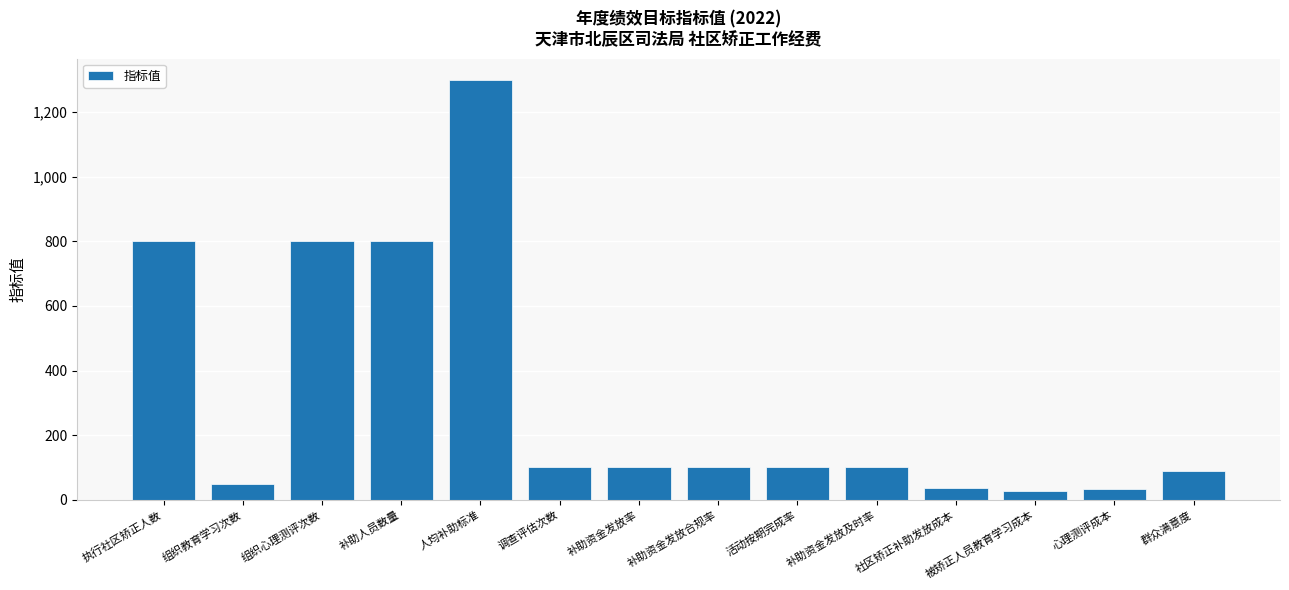

What value does the data have at 心理测评成本?

32.8